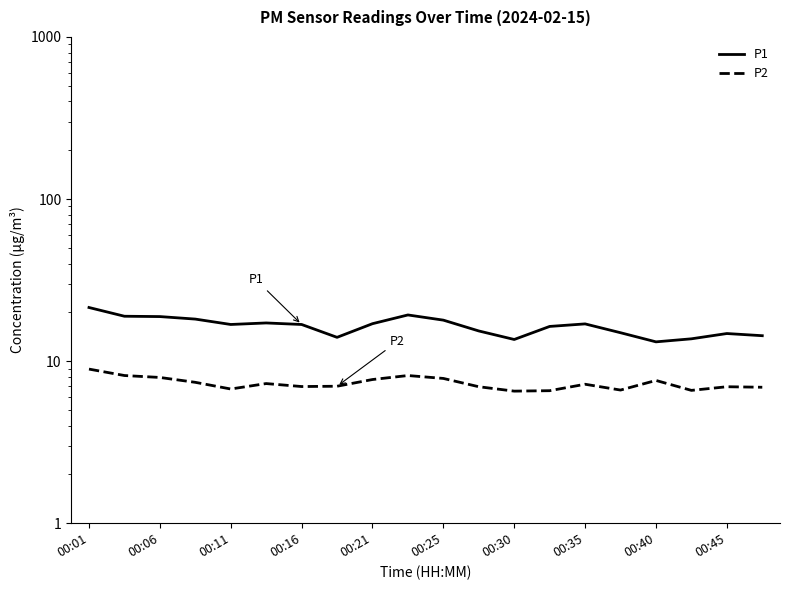

Which category has the highest value in the P2 series?

00:01